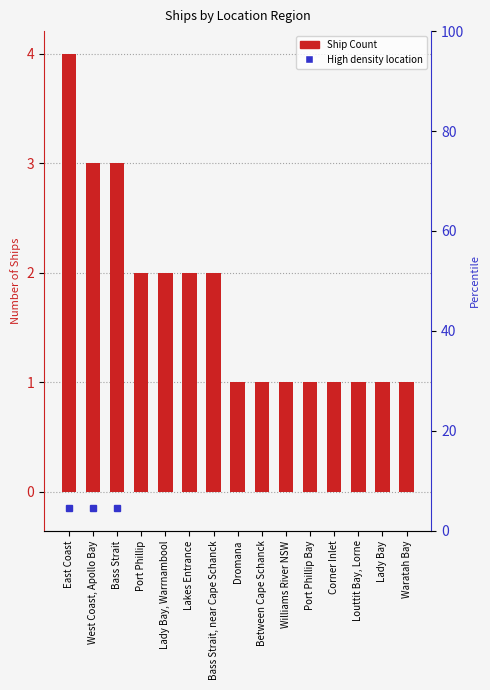

What is the label of the 15th bar from the left?

Waratah Bay